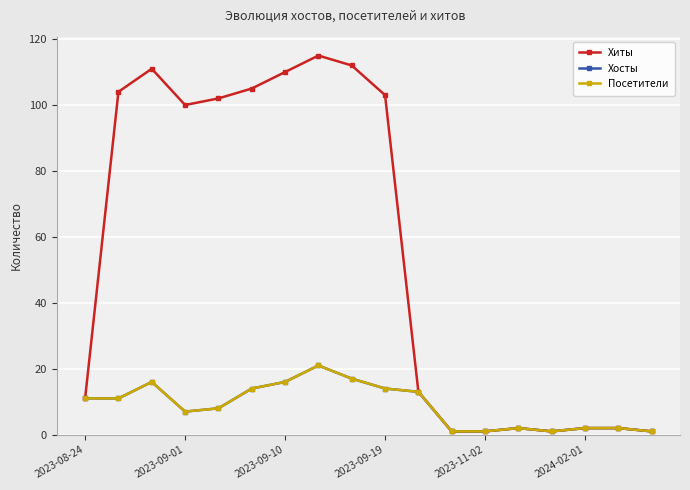

Does the chart have visible grid lines?

Yes